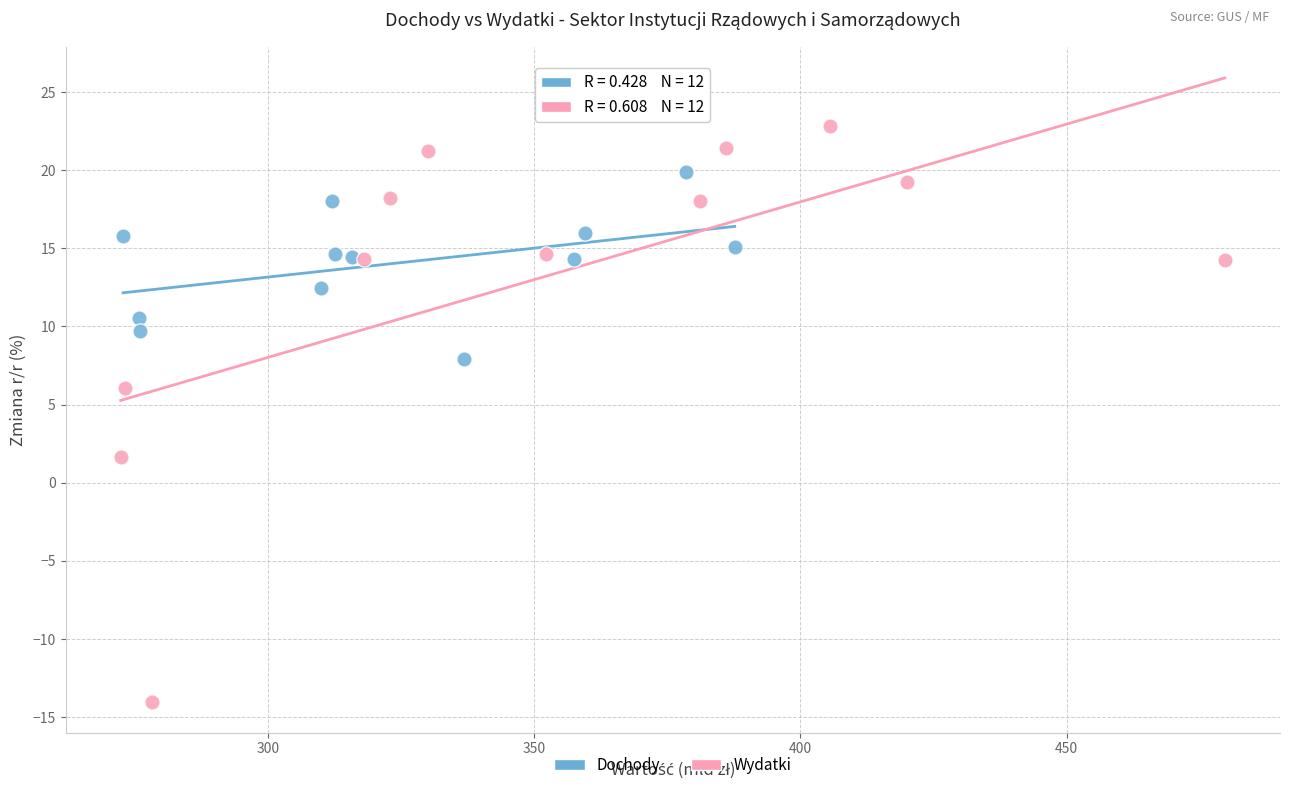

Which series contains the lowest Y value?

Wydatki